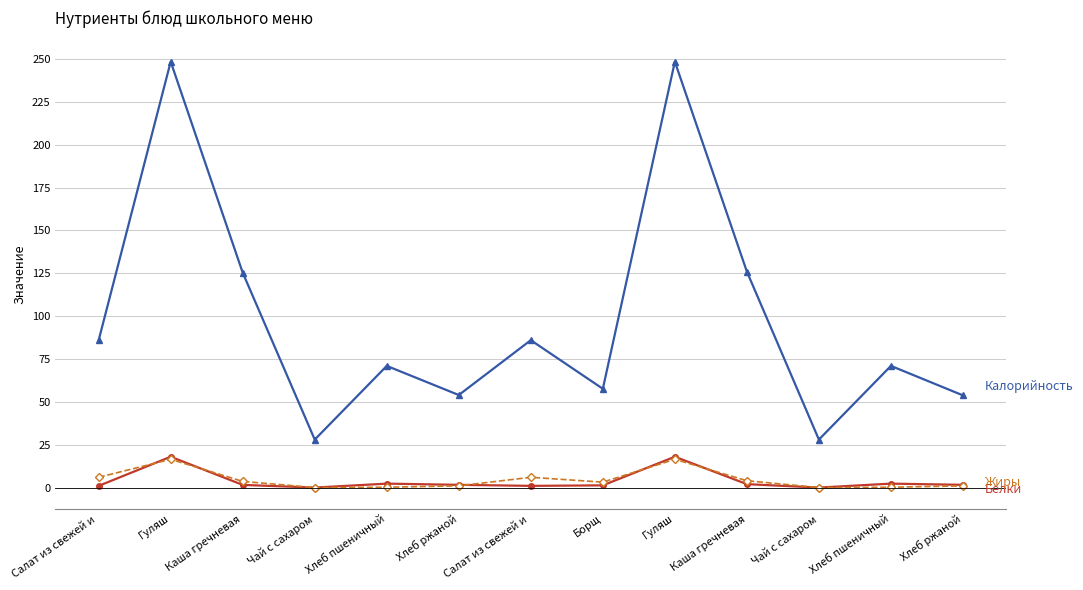

Reading right to left, list all the values displayed in this chart.

Калорийность: 53.8	71.0	28.0	126.0	248.5	57.6	86.0	54.0	71.0	28.0	125.4	248.5	86.0
Белки: 1.6	2.3	0.0	2.0	18.0	1.3	1.0	1.6	2.3	0.0	1.6	18.0	1.0
Жиры: 1.0	0.2	0.0	4.0	16.5	3.2	6.0	1.0	0.2	0.0	3.6	16.5	6.0